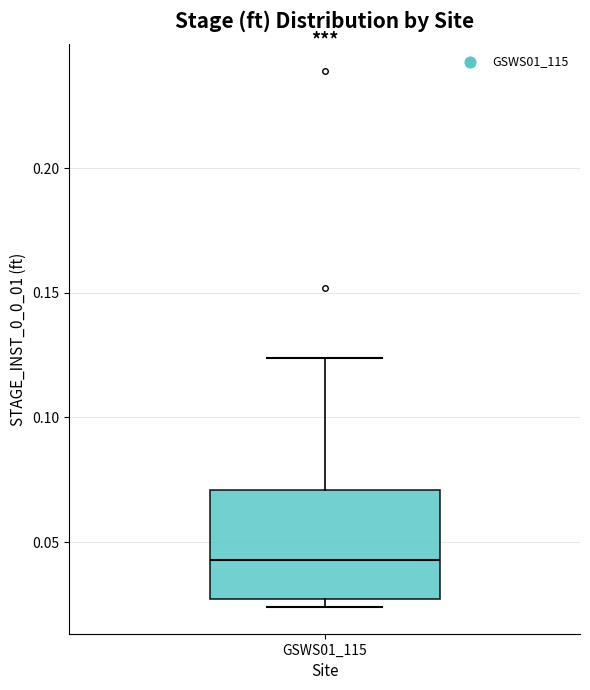

Transcribe this box plot: give where the median line is, the range the box spans, and where the two whiskers end, as read against the y-axis. The values are not printed on the chart, so give them approximately, as read against the axis.

median 0.045, box 0.025 to 0.070, whiskers 0.025 (just below the box's lower edge) to 0.125